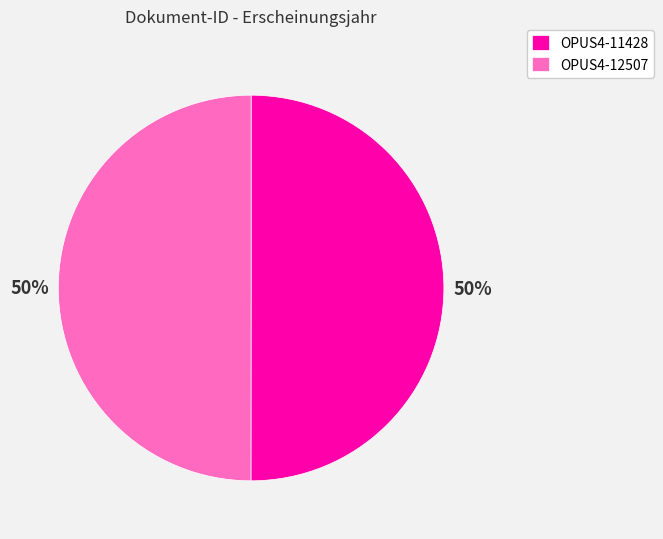

Count the number of slices in the pie.

2